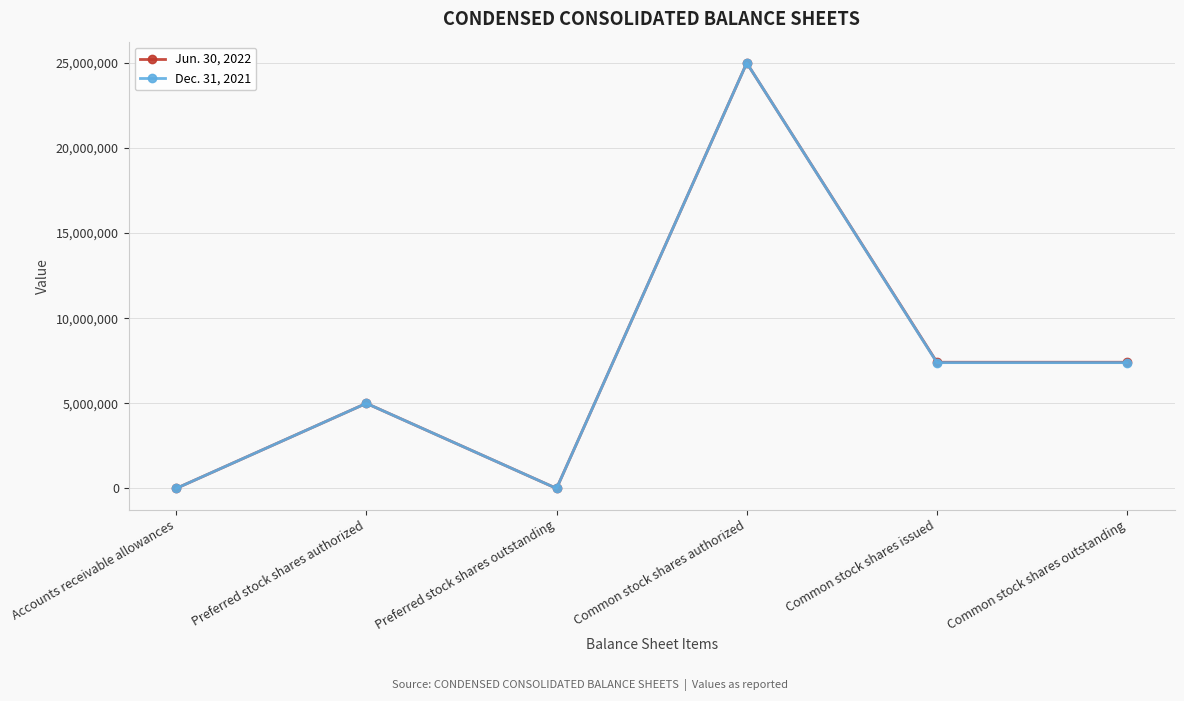

The value of Dec. 31, 2021 at Preferred stock shares authorized is 7812079. True or false?

False